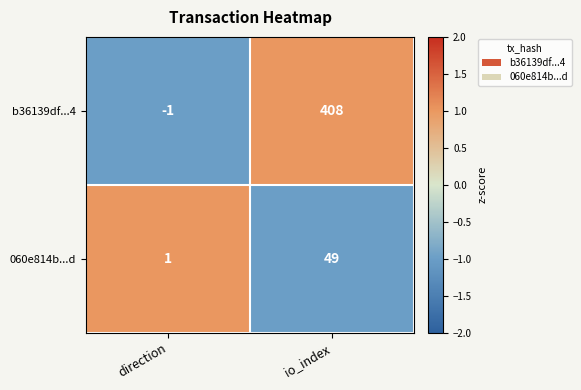

At which category is the sum across all series the highest?

io_index